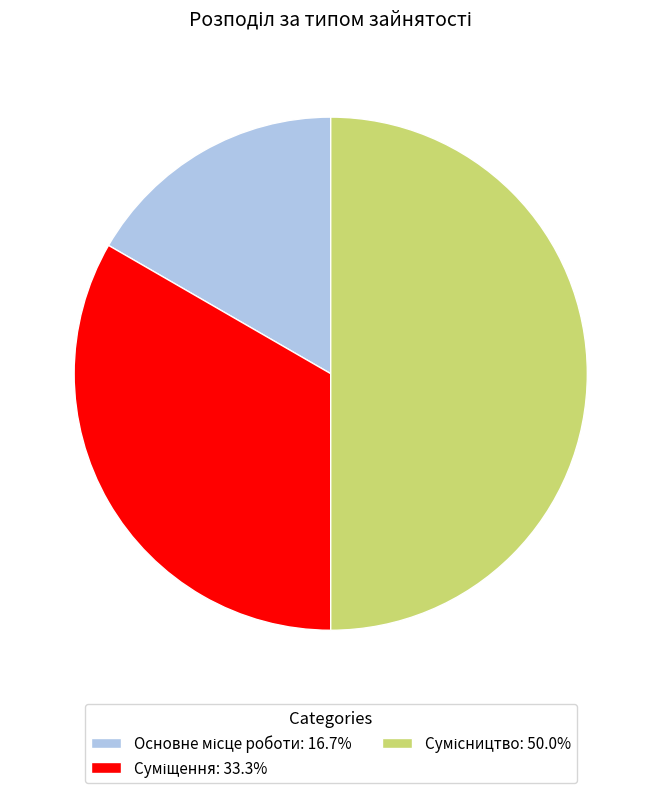

How many slices are in this pie chart?

3